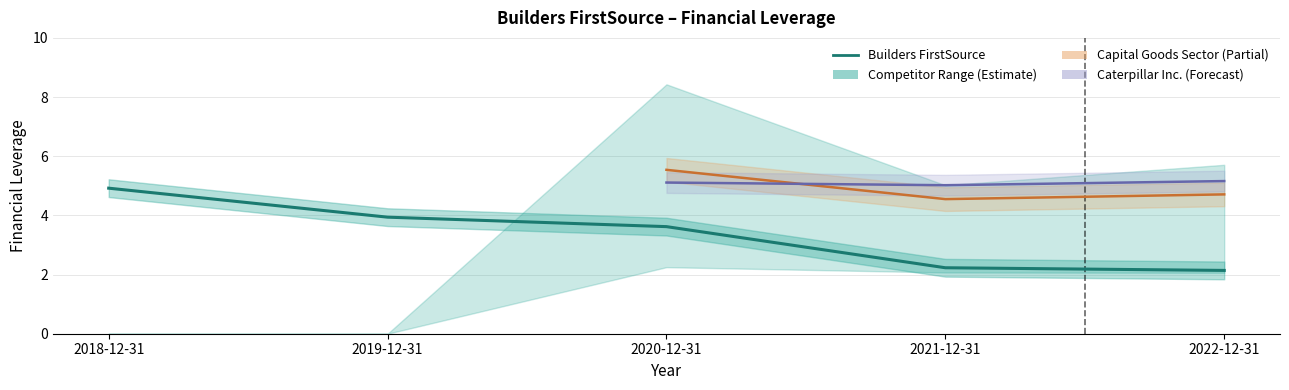

Reading right to left, extract all data points from this chart.

2022-12-31=2.1	2021-12-31=2.2	2020-12-31=3.6	2019-12-31=3.9	2018-12-31=4.9